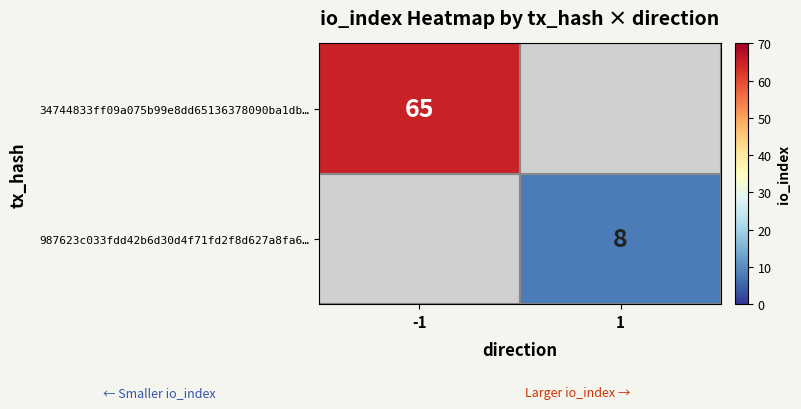

List the series in order of their overall mean, highest first.

34744833ff09a075b99e8dd65136378090ba1db…, 987623c033fdd42b6d30d4f71fd2f8d627a8fa6…